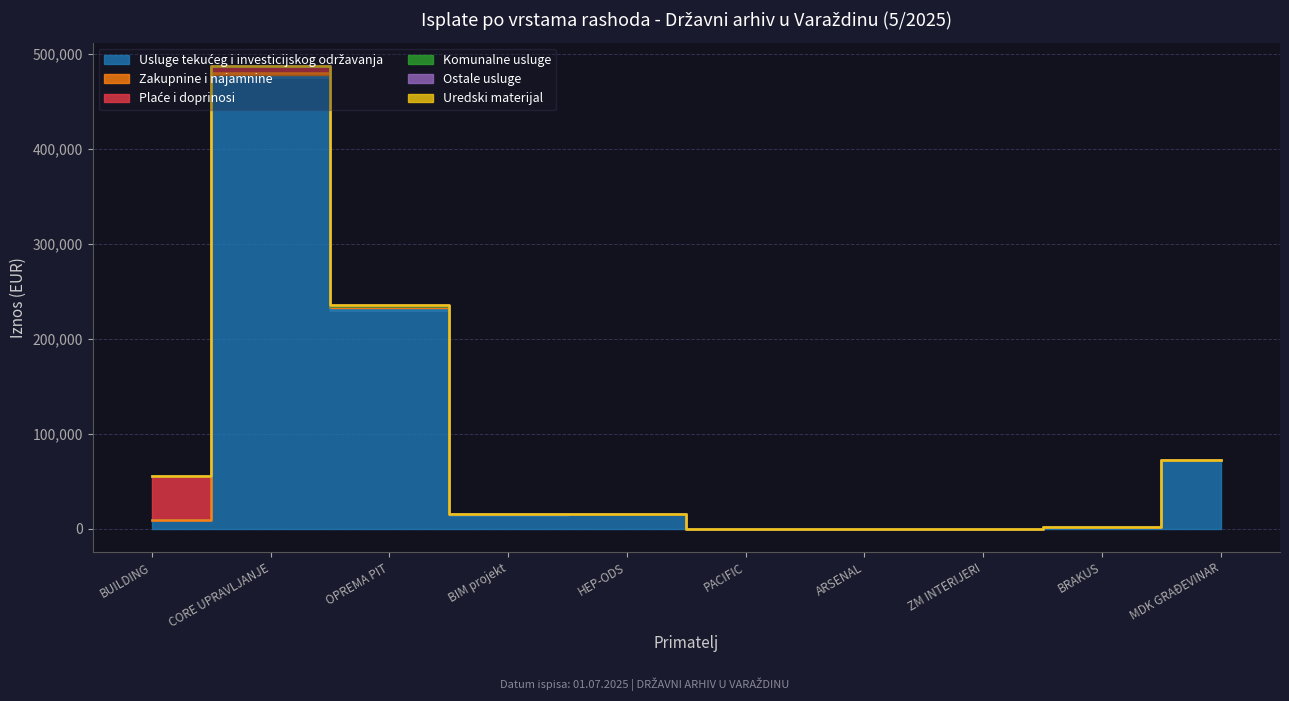

True or false: Ostale usluge and Plaće i doprinosi cross at least once.

True